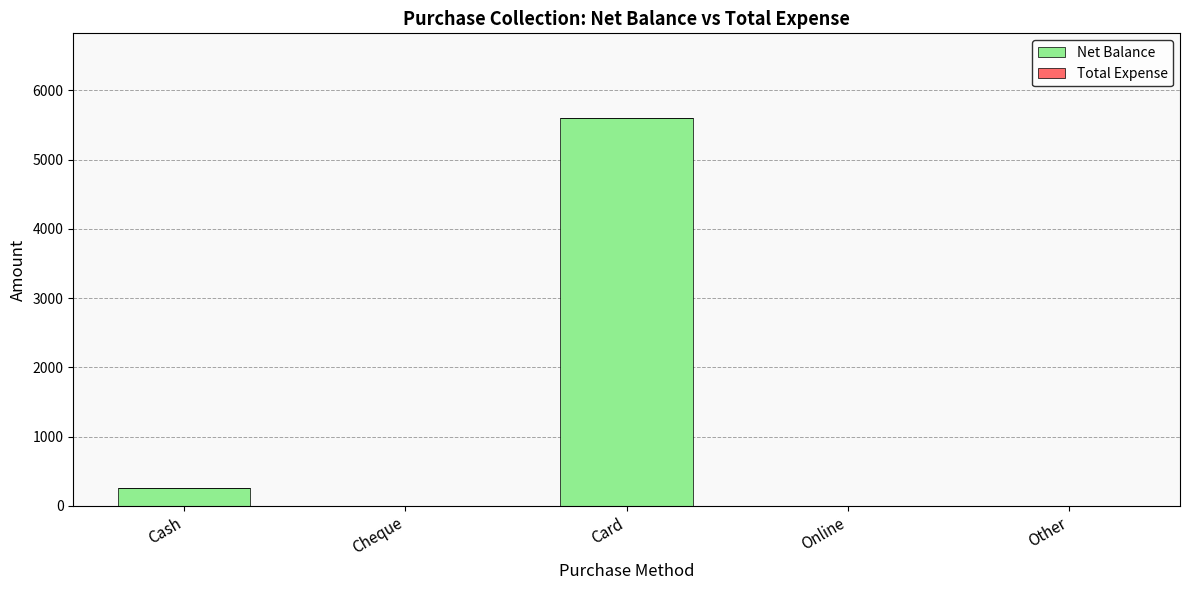

Is it true that the value at Card is 5603?

True